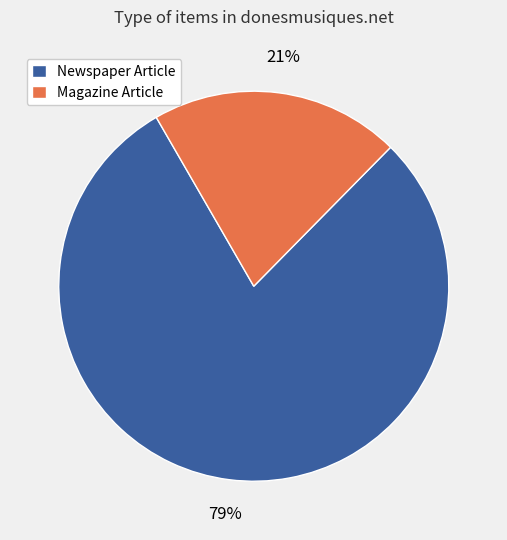

Is it true that Newspaper Article is 79% of the pie?

True